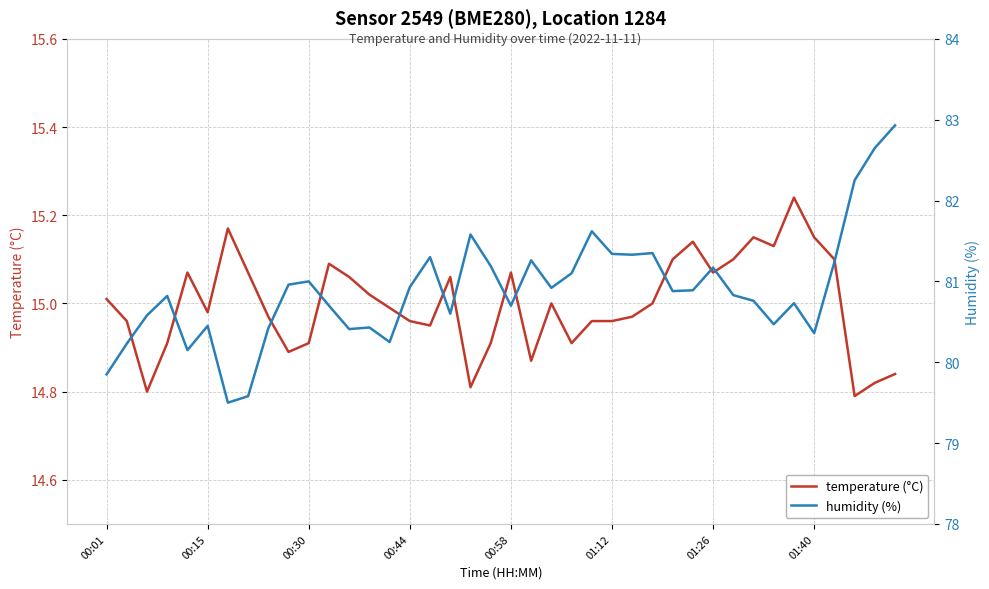

Is it true that humidity (%) equals 81.3 at 27?

True